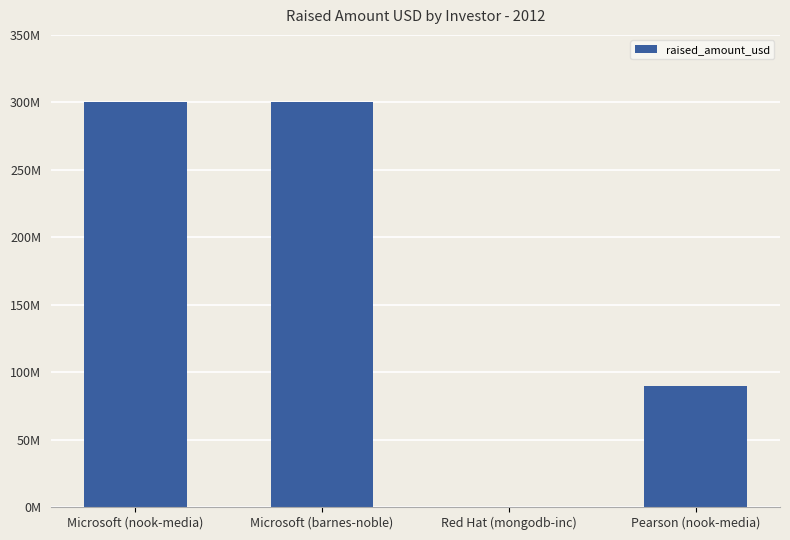

What is the change in value from Microsoft (barnes-noble) to Red Hat (mongodb-inc)?

-300000000